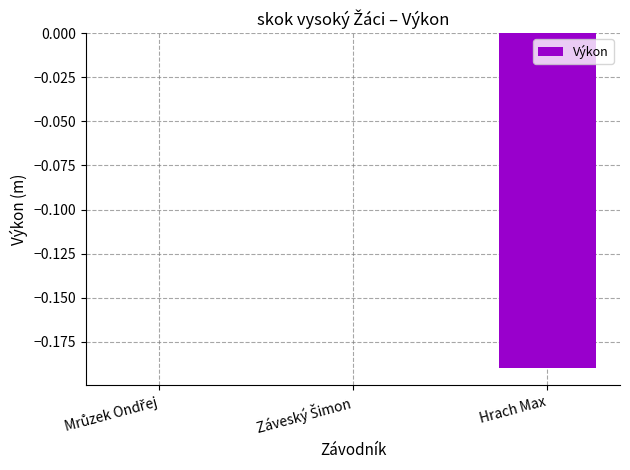

Are the bars horizontal?

No